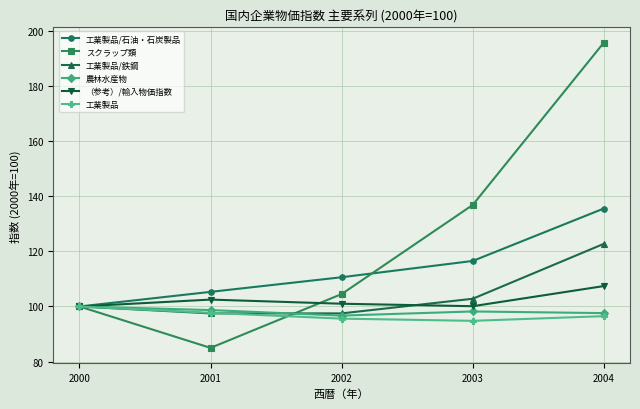

Which series has the largest total across all categories?

スクラップ類